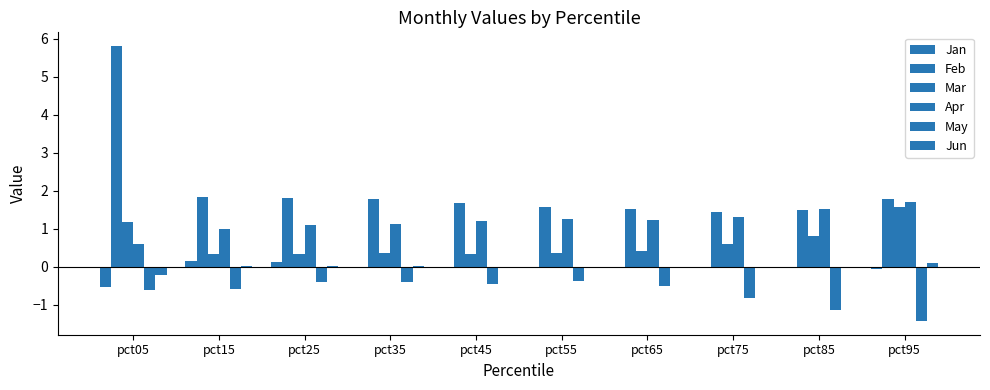

How many series are shown in this chart?

6